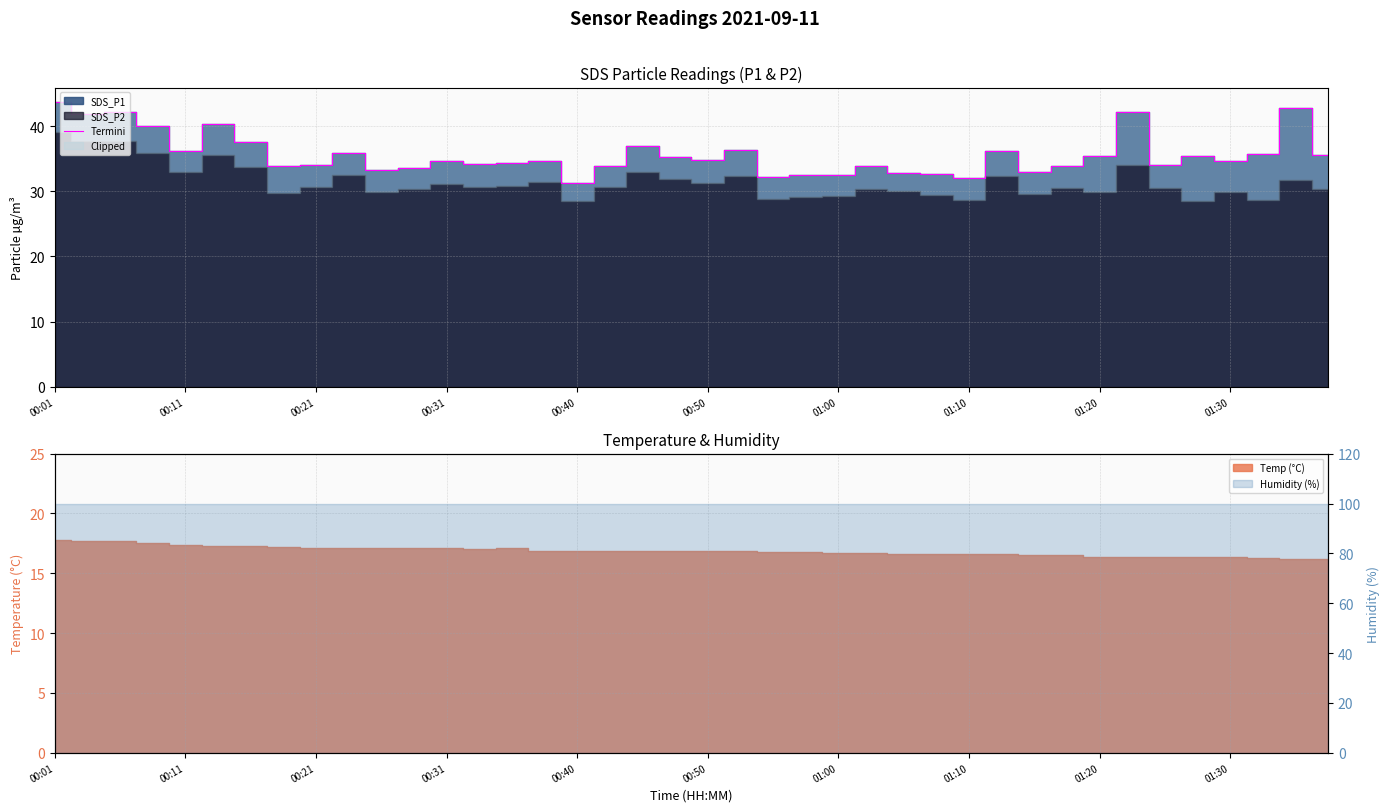

True or false: Termini has a value of 14.9 at 00:01.

False